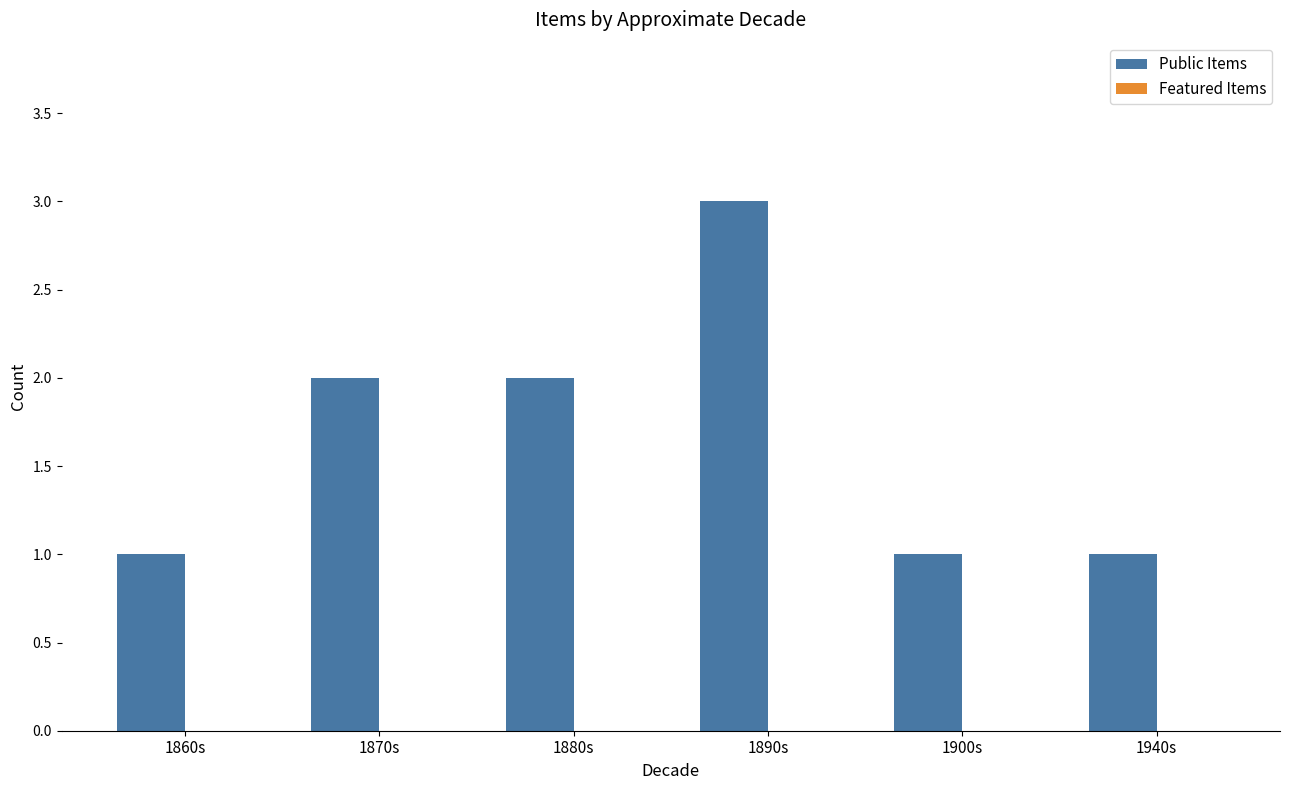

What position from the right is 1900s?

2